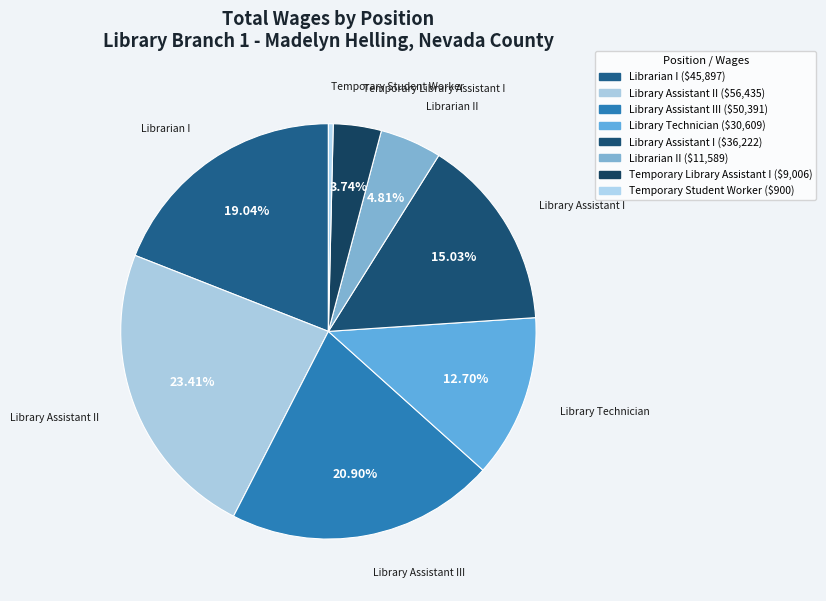

What percentage is the Library Assistant III slice, to the nearest percent?

21%